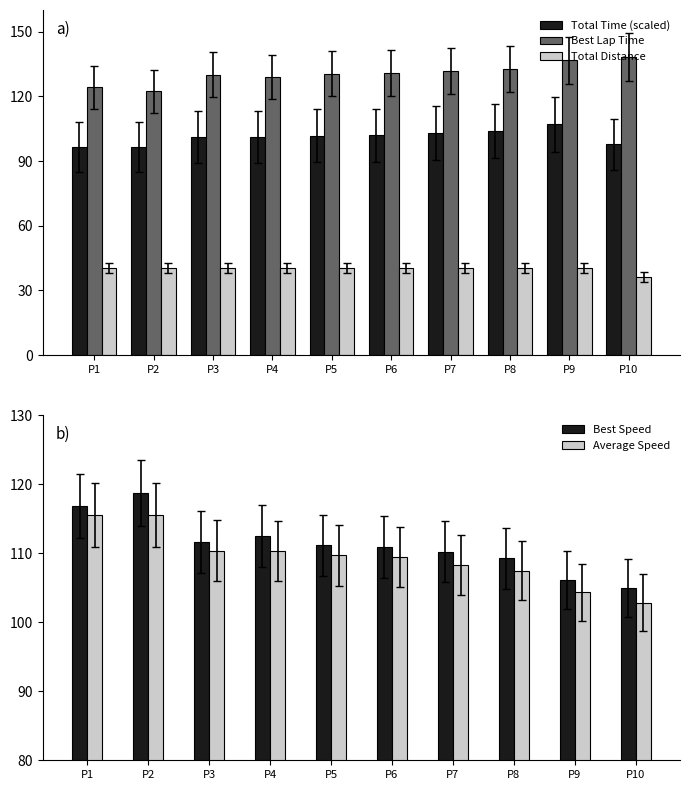

The Total Time (scaled) series shows 96.6 at P2. True or false?

True